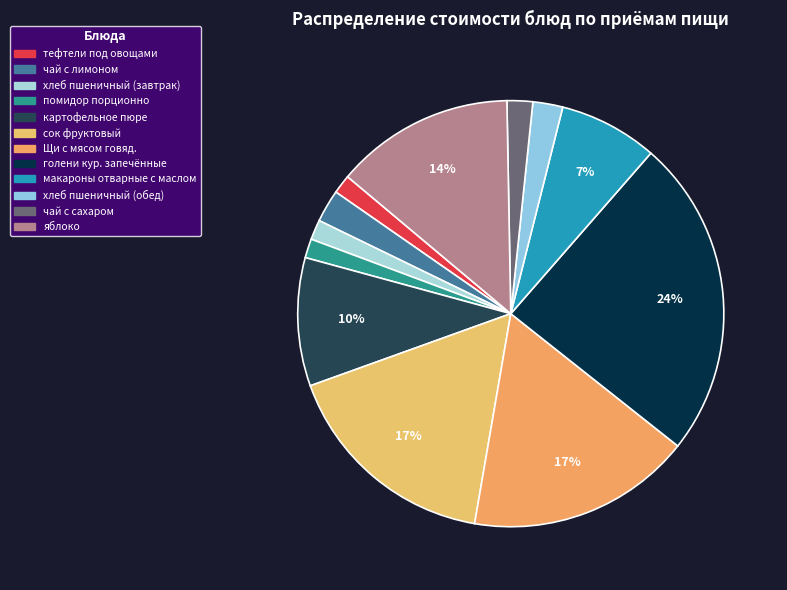

True or false: сок фруктовый accounts for 17% of the total.

True